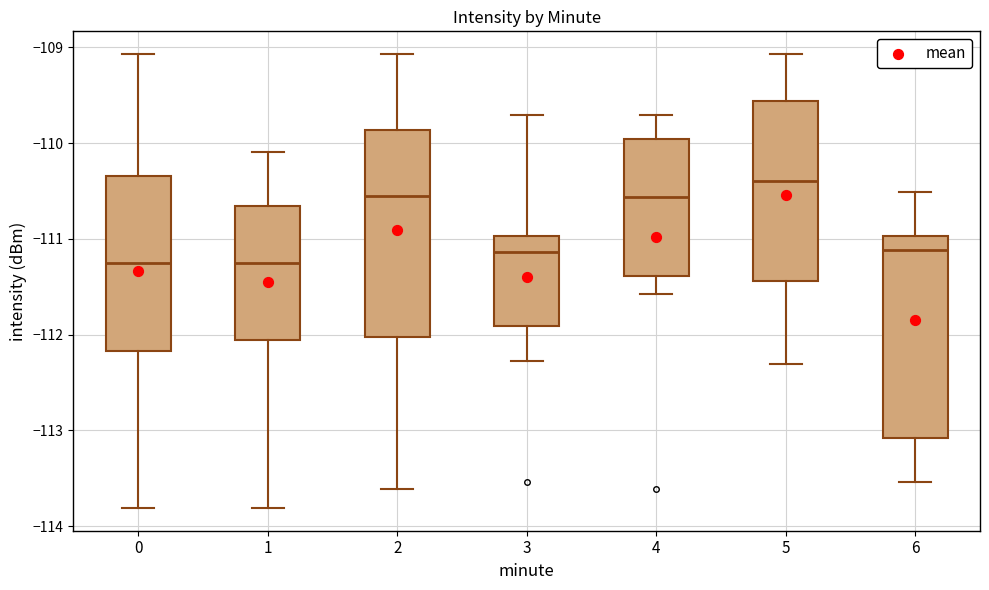

Reading left to right, read every box against the y-axis: the position of its median line, the range the box covers, and the ends of its whiskers. The values are not printed on the chart, so give them approximately, as read against the axis.

0: median -111.3, box -112.2 to -110.3, whiskers -113.8 to -109.1
1: median -111.3, box -112.1 to -110.7, whiskers -113.8 to -110.1
2: median -110.6, box -112.0 to -109.9, whiskers -113.6 to -109.1
3: median -111.1, box -111.9 to -111.0, whiskers -112.3 to -109.7
4: median -110.6, box -111.4 to -110.0, whiskers -111.6 to -109.7
5: median -110.4, box -111.4 to -109.6, whiskers -112.3 to -109.1
6: median -111.1, box -113.1 to -111.0, whiskers -113.5 to -110.5